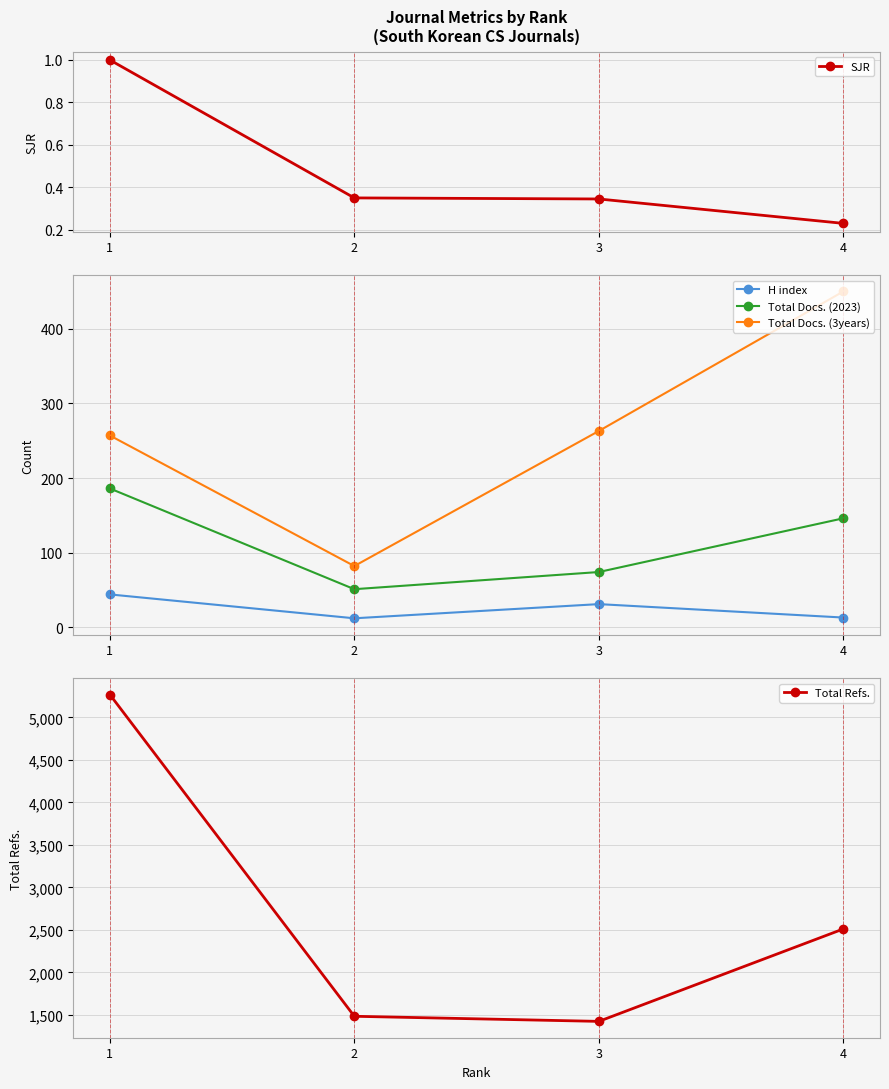

What is the sum of the Total Docs. (2023) values at 3 and 4?

220